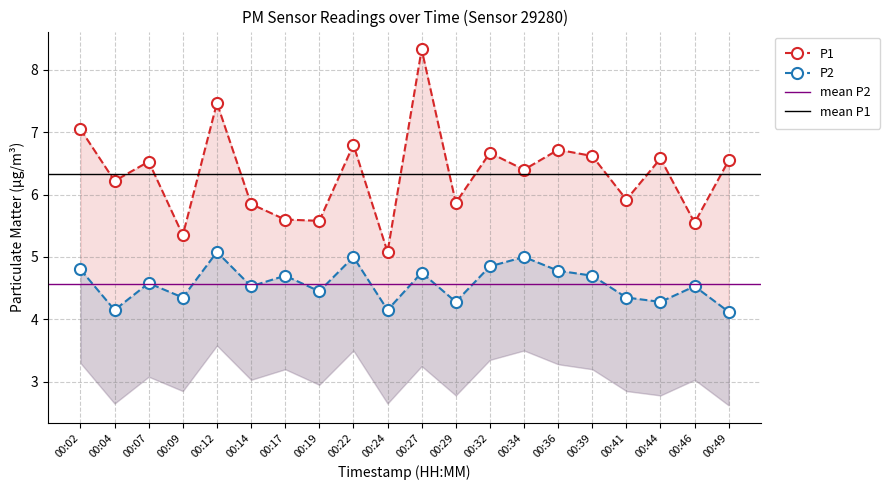

Reading left to right, list all the values displayed in this chart.

P1: 7.0	6.2	6.5	5.3	7.5	5.8	5.6	5.6	6.8	5.1	8.3	5.9	6.7	6.4	6.7	6.6	5.9	6.6	5.5	6.5
P2: 4.8	4.2	4.6	4.3	5.1	4.5	4.7	4.5	5.0	4.2	4.8	4.3	4.8	5.0	4.8	4.7	4.3	4.3	4.5	4.1